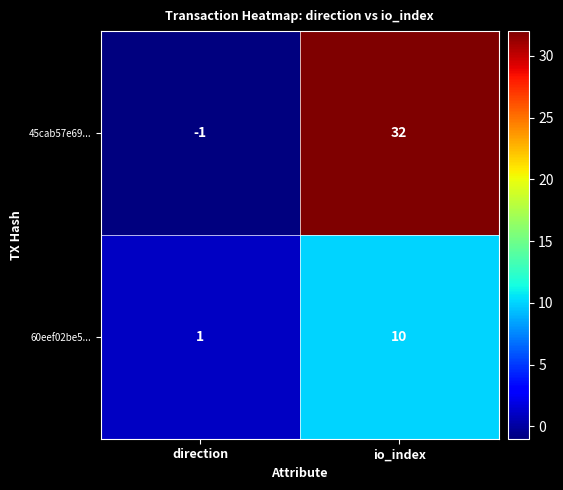

Reading left to right, what are all the values shown in this chart?

45cab57e69...: direction=-1	io_index=32
60eef02be5...: direction=1	io_index=10